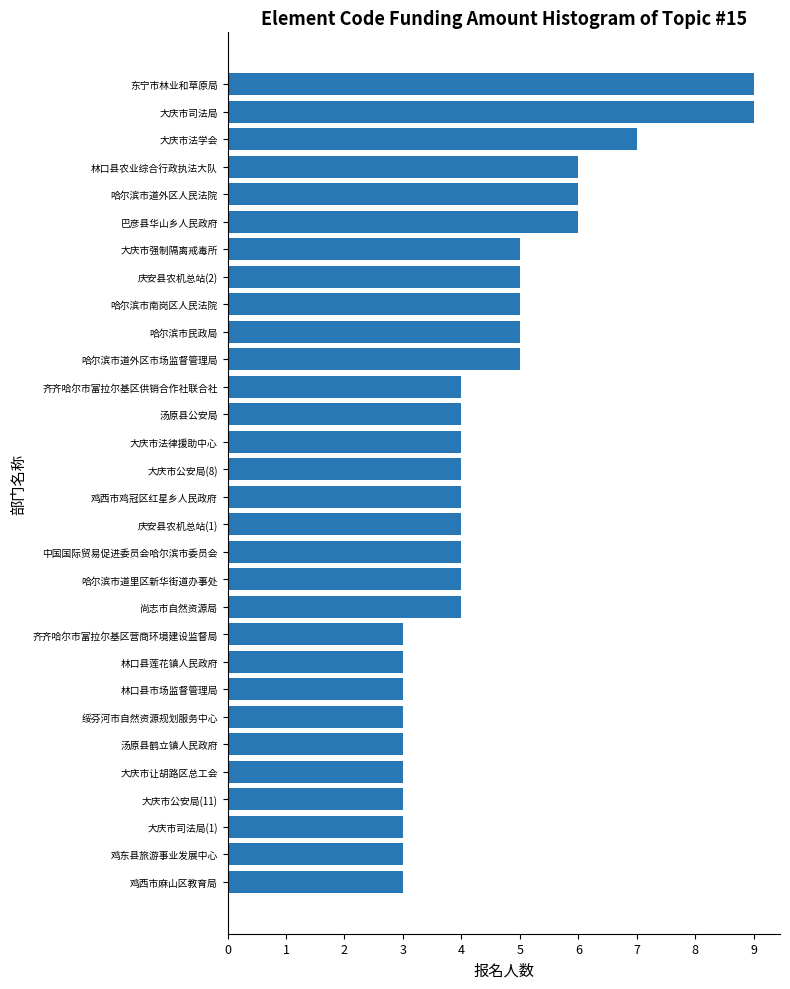

How many categories are shown in the chart?

30